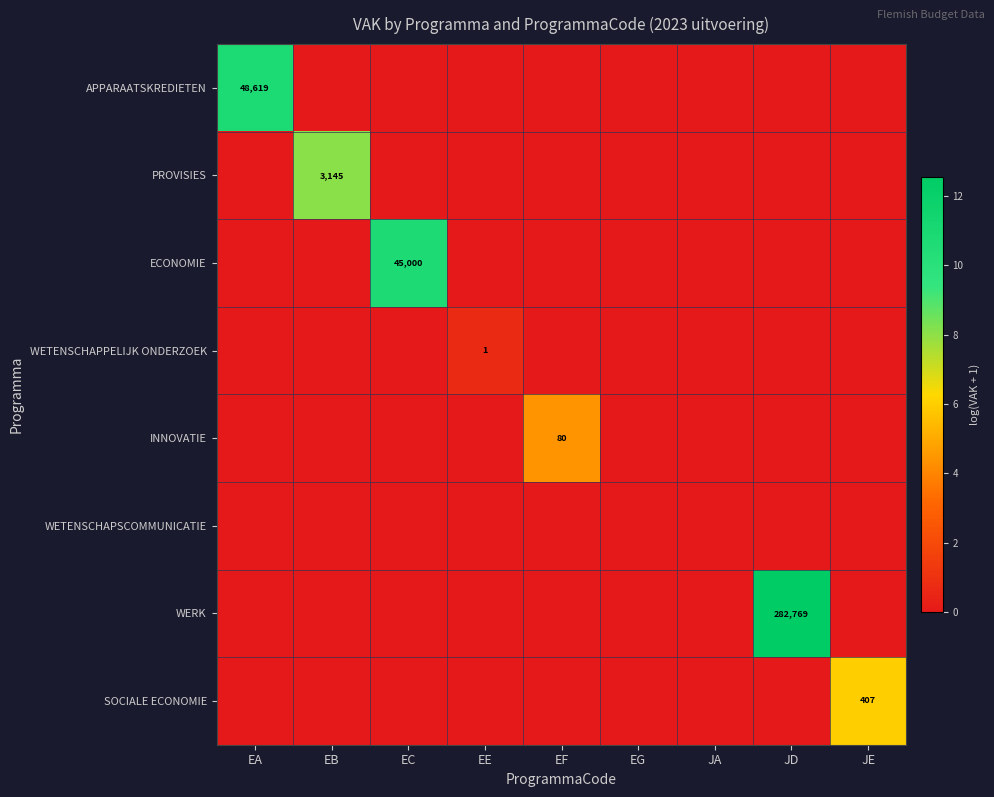

The value of WETENSCHAPPELIJK ONDERZOEK at EE is 0. True or false?

False